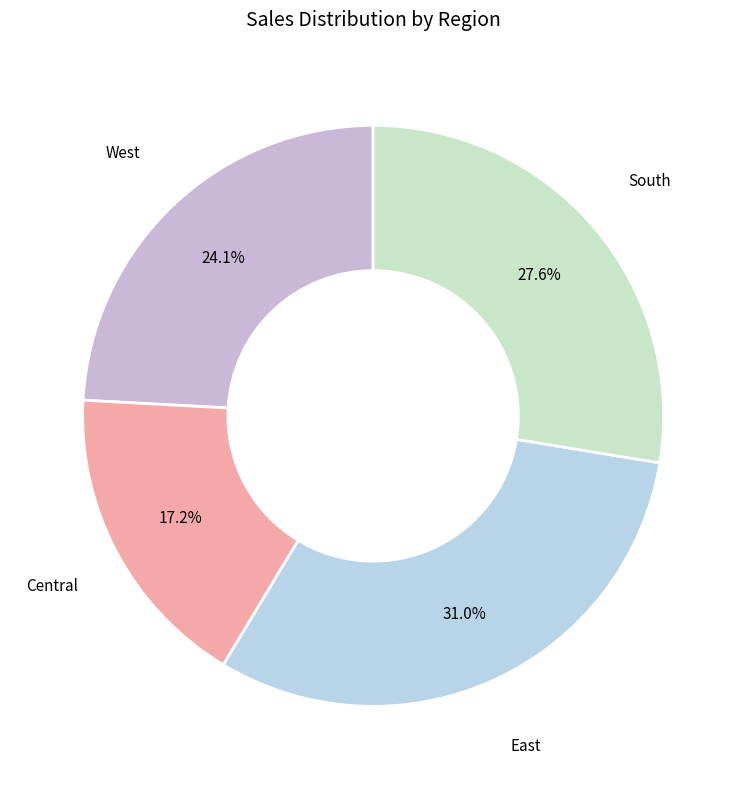

Rank the categories by value from highest to lowest.

East, South, West, Central